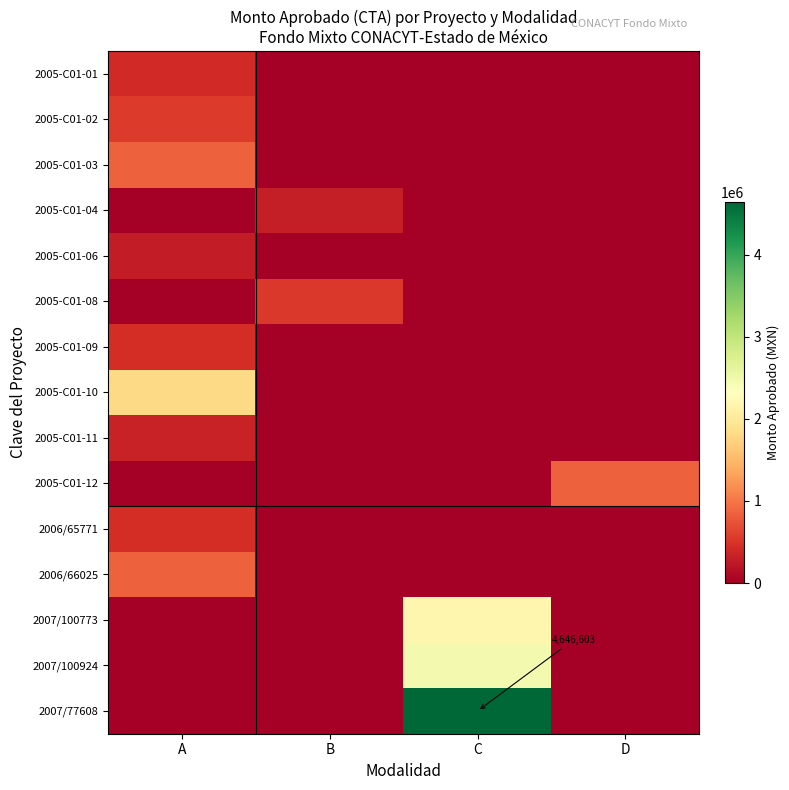

At B, list the series in order from largest to smallest.

2005-C01-08, 2005-C01-04, 2005-C01-01, 2005-C01-02, 2005-C01-03, 2005-C01-06, 2005-C01-09, 2005-C01-10, 2005-C01-11, 2005-C01-12, 2006/65771, 2006/66025, 2007/100773, 2007/100924, 2007/77608